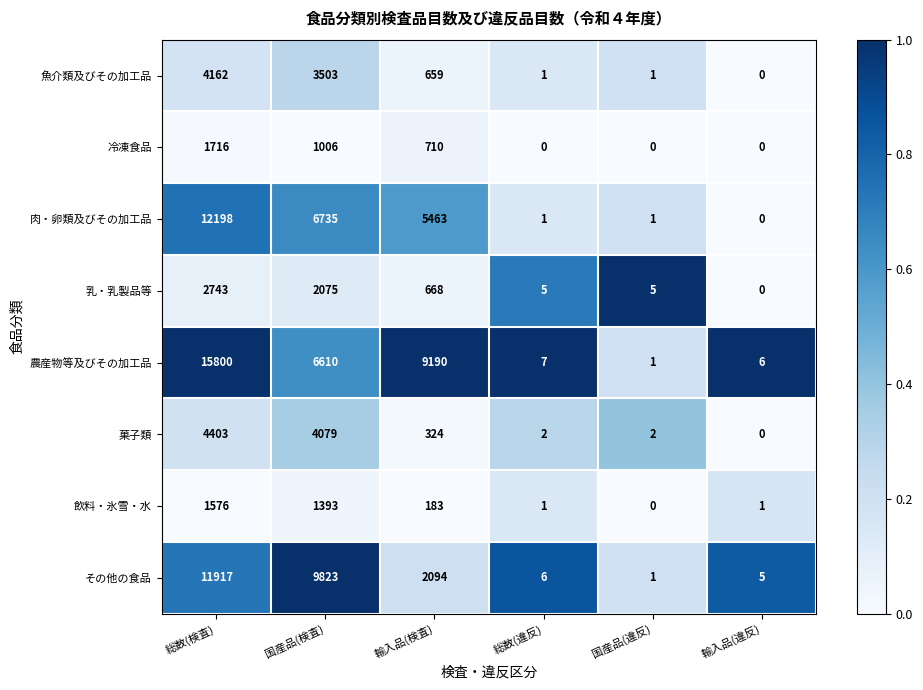

Which series changed the most between 国産品(検査) and 輸入品(違反)?

その他の食品